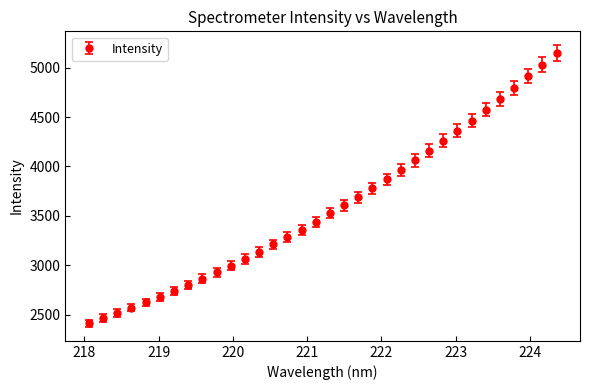

What is the value of the 20th point from the left?

3689.8